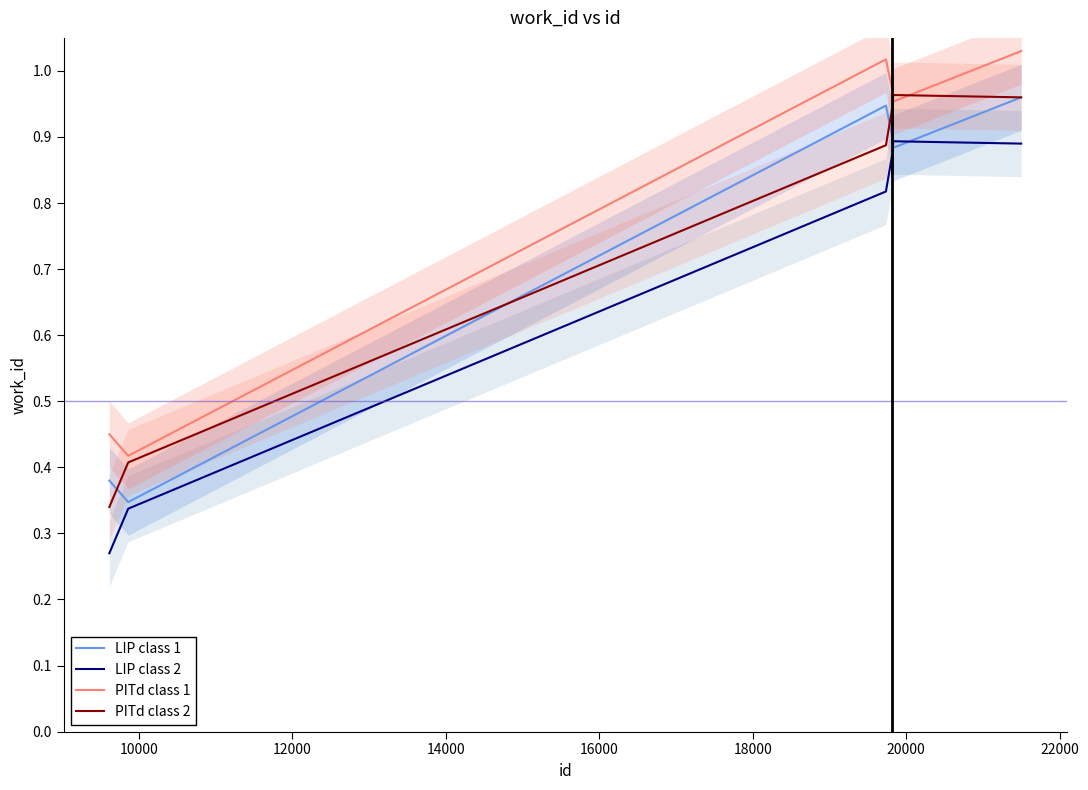

True or false: LIP class 2 and PITd class 1 intersect in this chart.

False